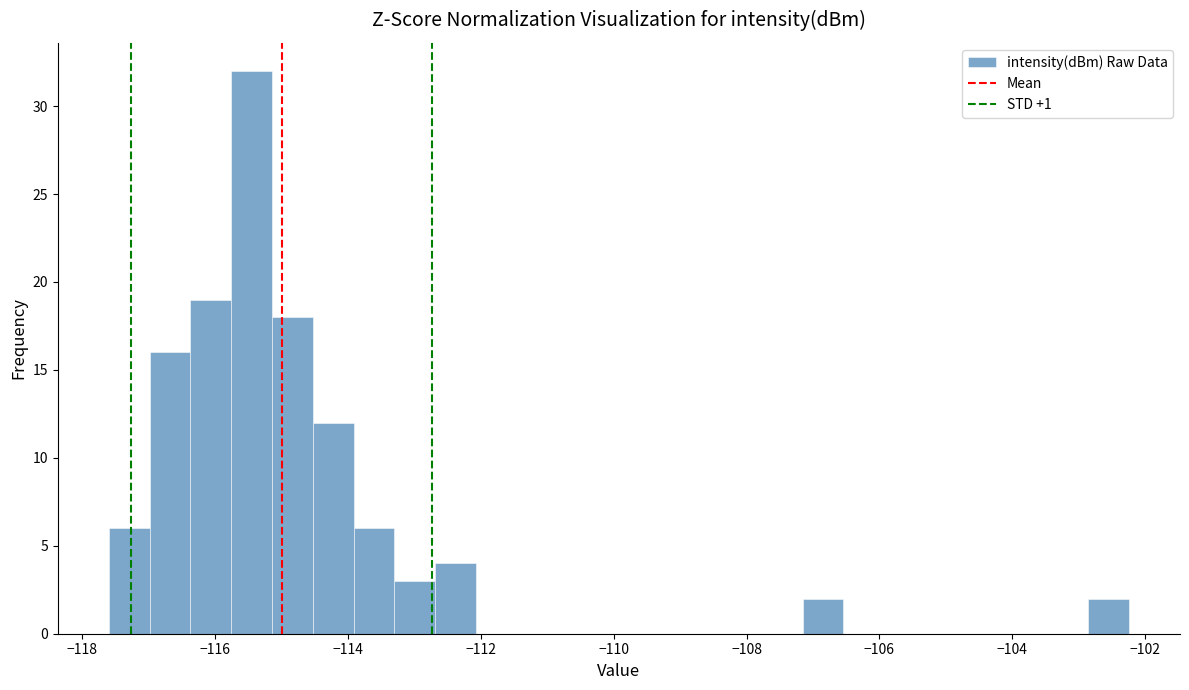

Read against the x-axis, roughly where is the centre of the tallest bar?

-115.4